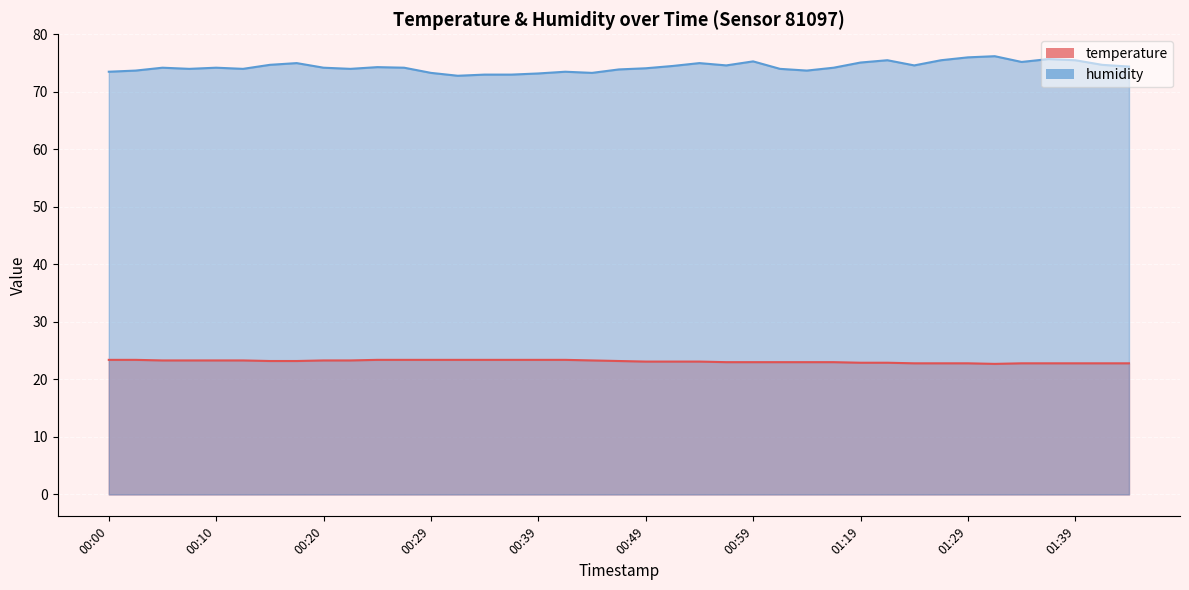

Where is the first local maximum for humidity?

00:05